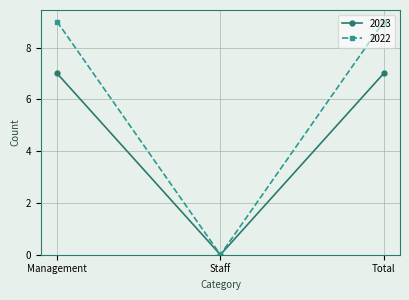

Is it true that 2022 equals 15 at Management?

False